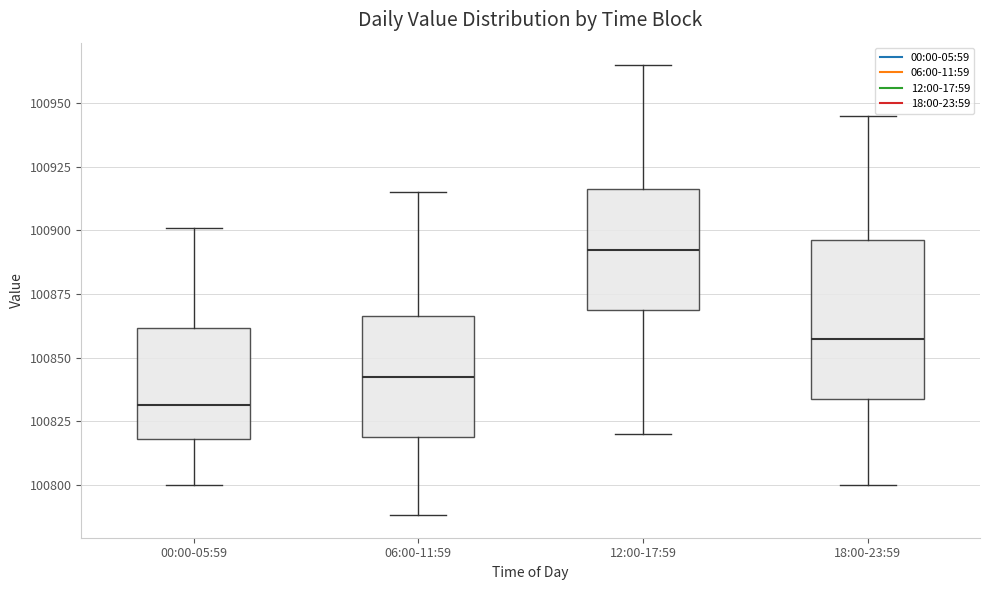

Where does the median line of the box for 12:00-17:59 sit on the y-axis? The values are not printed on the chart, so give them approximately, as read against the axis.

100895